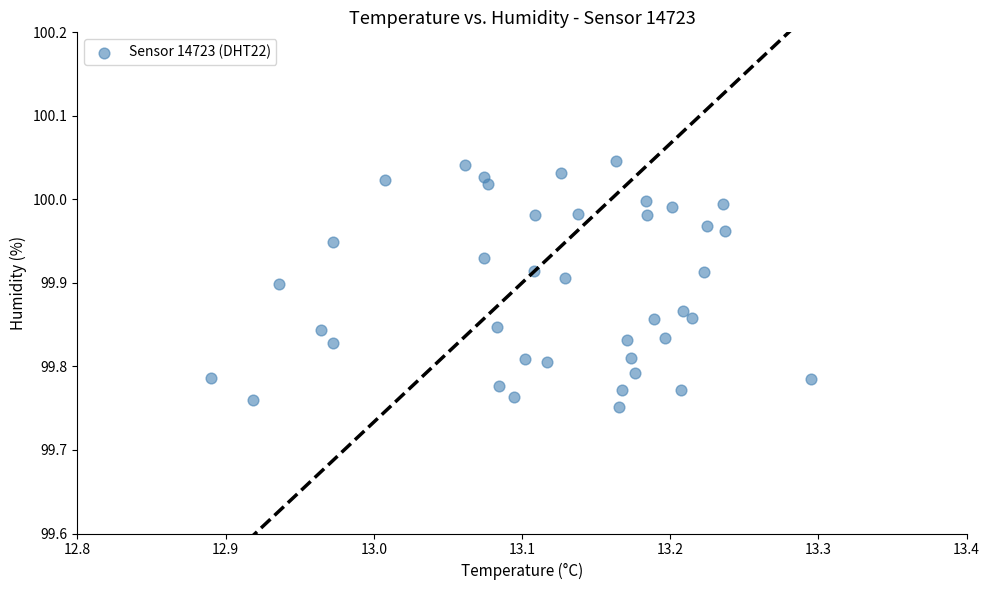

What is the range of Y values (max minus min)?

0.3